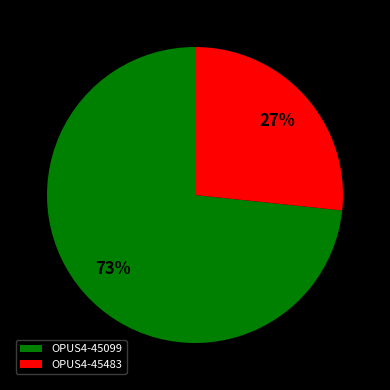

Rank the categories by value from lowest to highest.

OPUS4-45483, OPUS4-45099